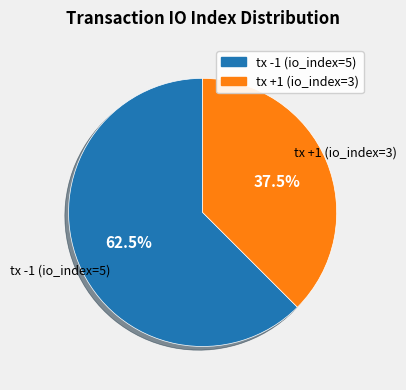

Combined, what portion of the pie is tx -1 (io_index=5) and tx +1 (io_index=3)?

100.0%